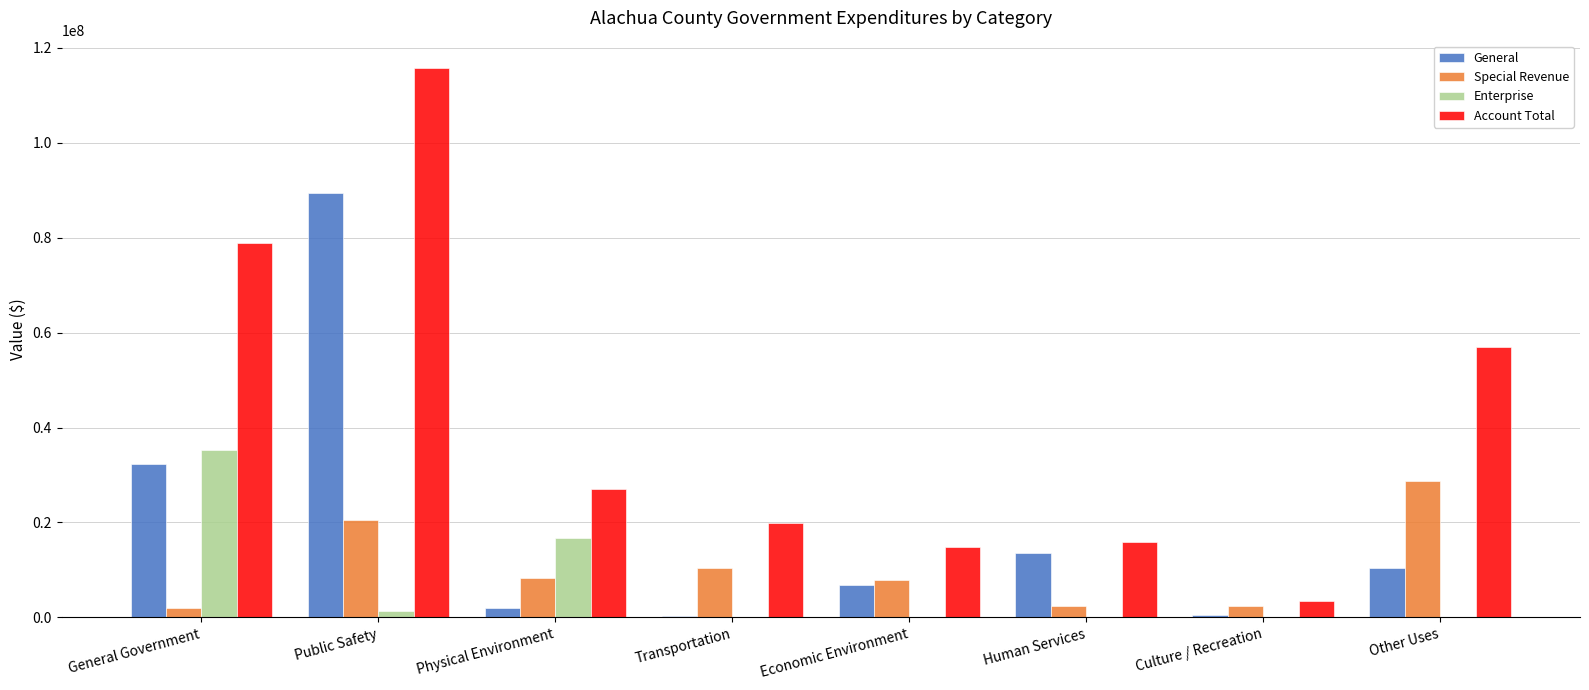

Is it true that General equals 89455407 at Public Safety?

True